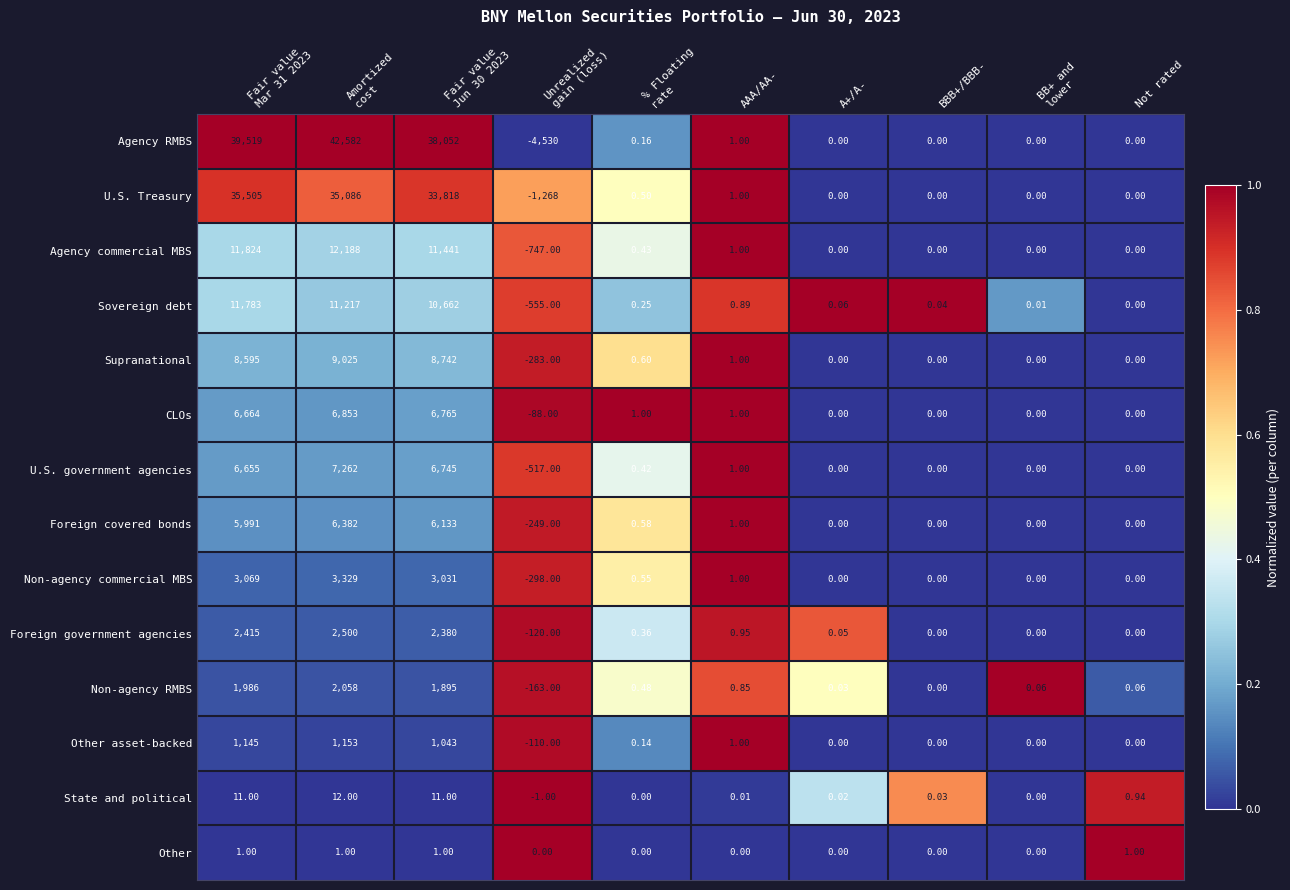

Which series has the largest range (max minus min)?

Agency RMBS